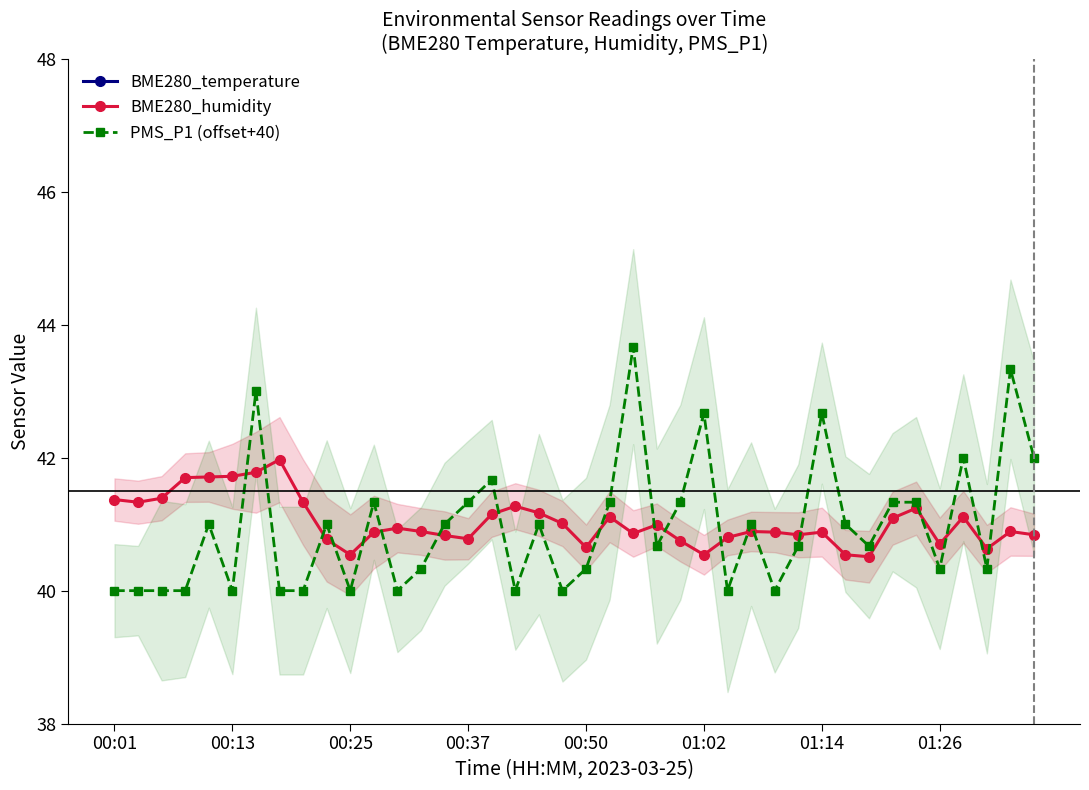

True or false: PMS_P1 (offset+40) has more than 0 interior local peaks.

True